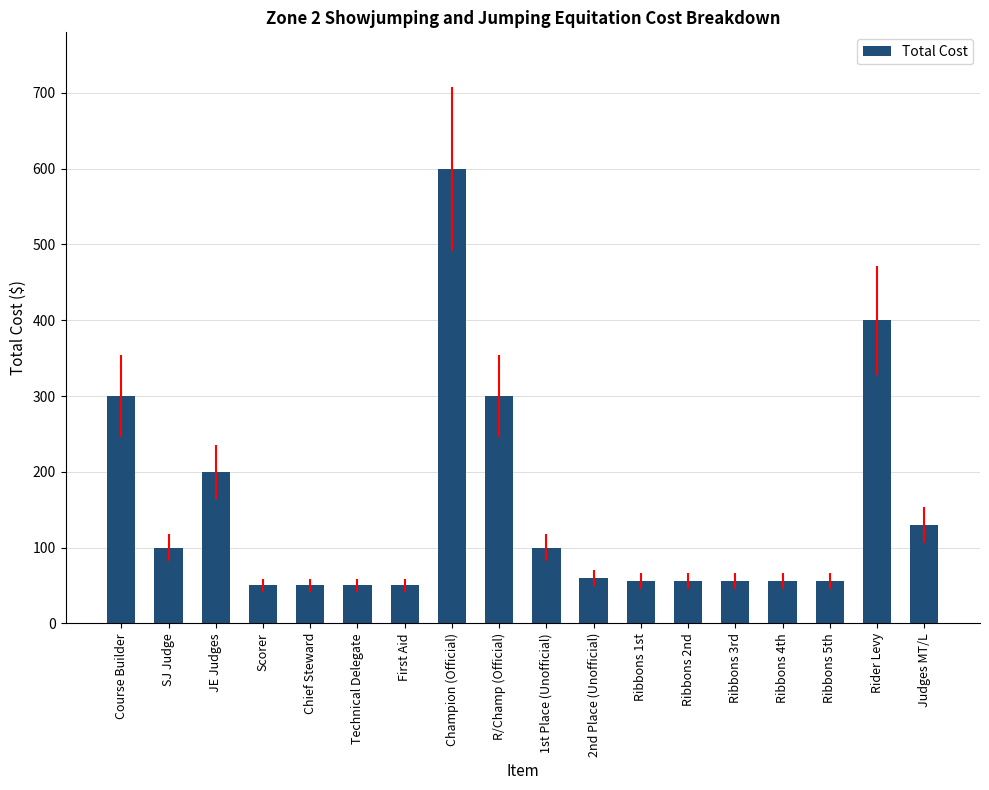

The value at Ribbons 1st is 82. True or false?

False